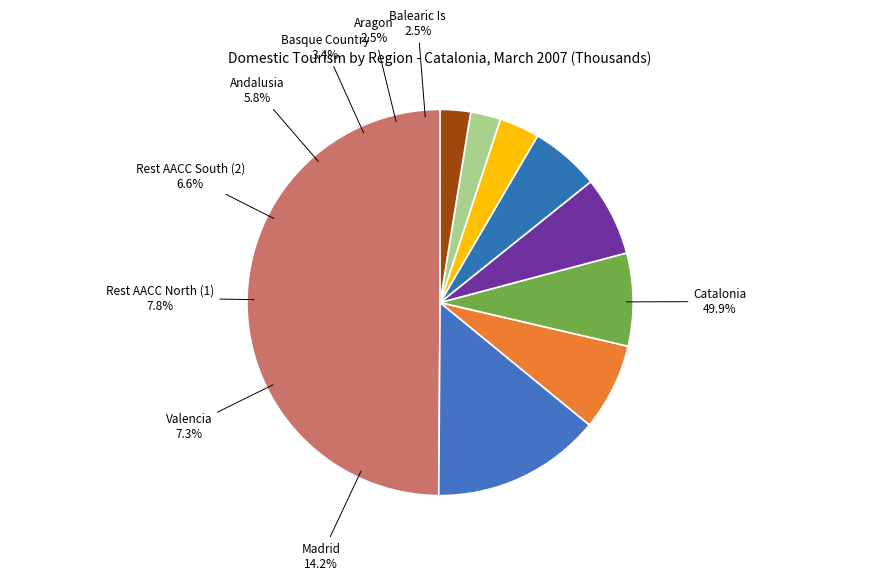

Count the number of slices in the pie.

9